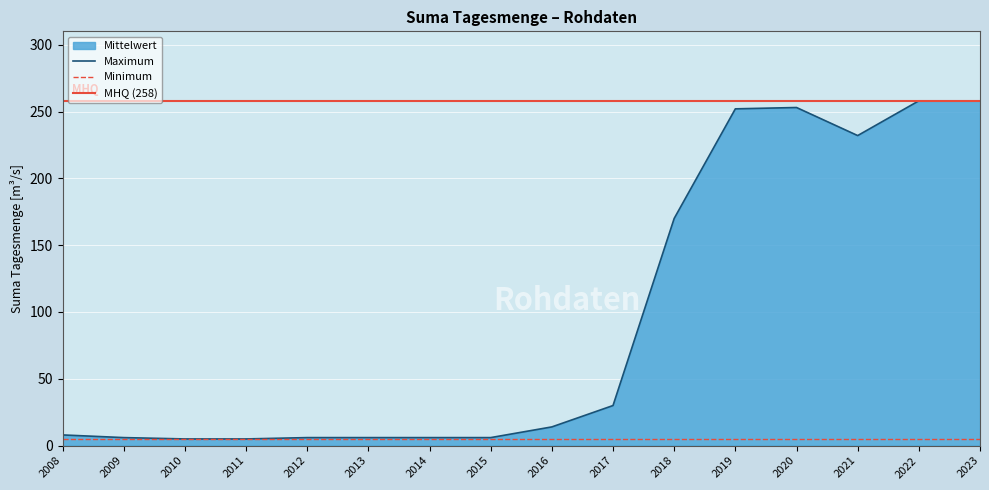

True or false: the data has more than 0 interior local peaks.

True